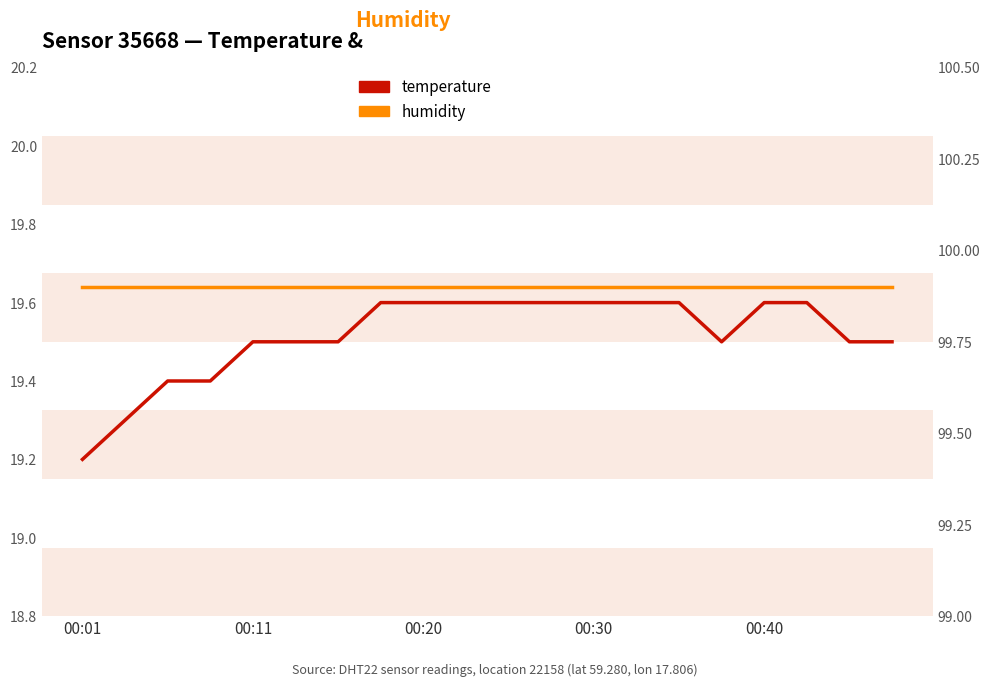

True or false: temperature and humidity intersect in this chart.

False